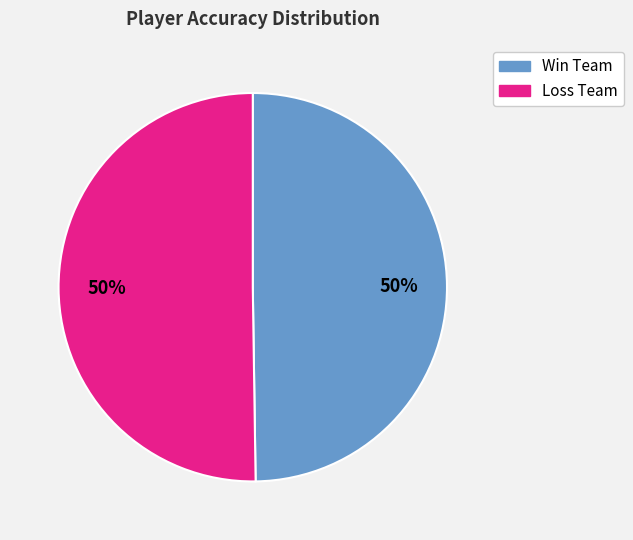

To the nearest percent, what is the average slice percentage?

50%